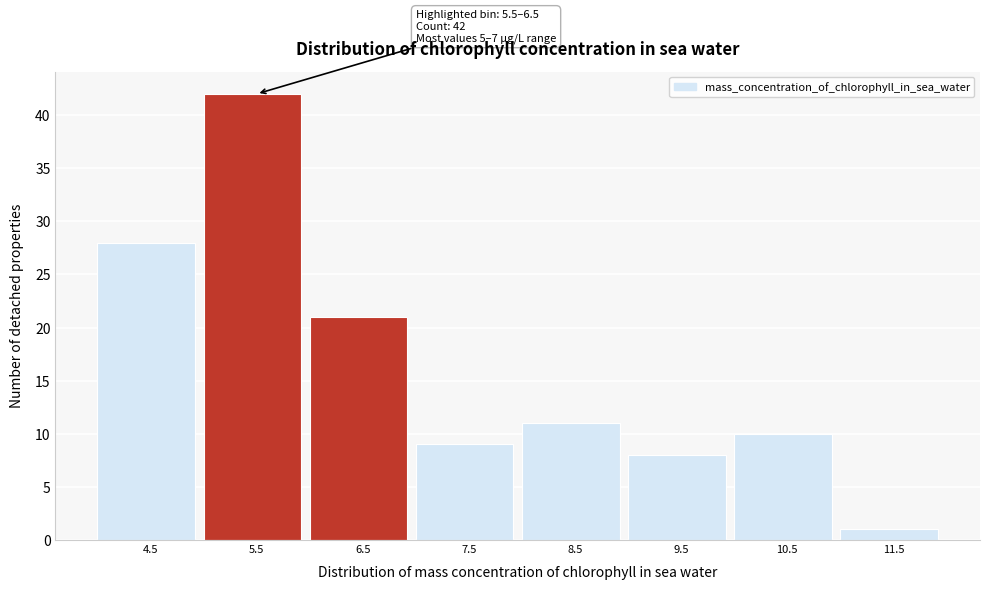

Reading left to right, list all the values displayed in this chart.

4.5=28	5.5=42	6.5=21	7.5=9	8.5=11	9.5=8	10.5=10	11.5=1